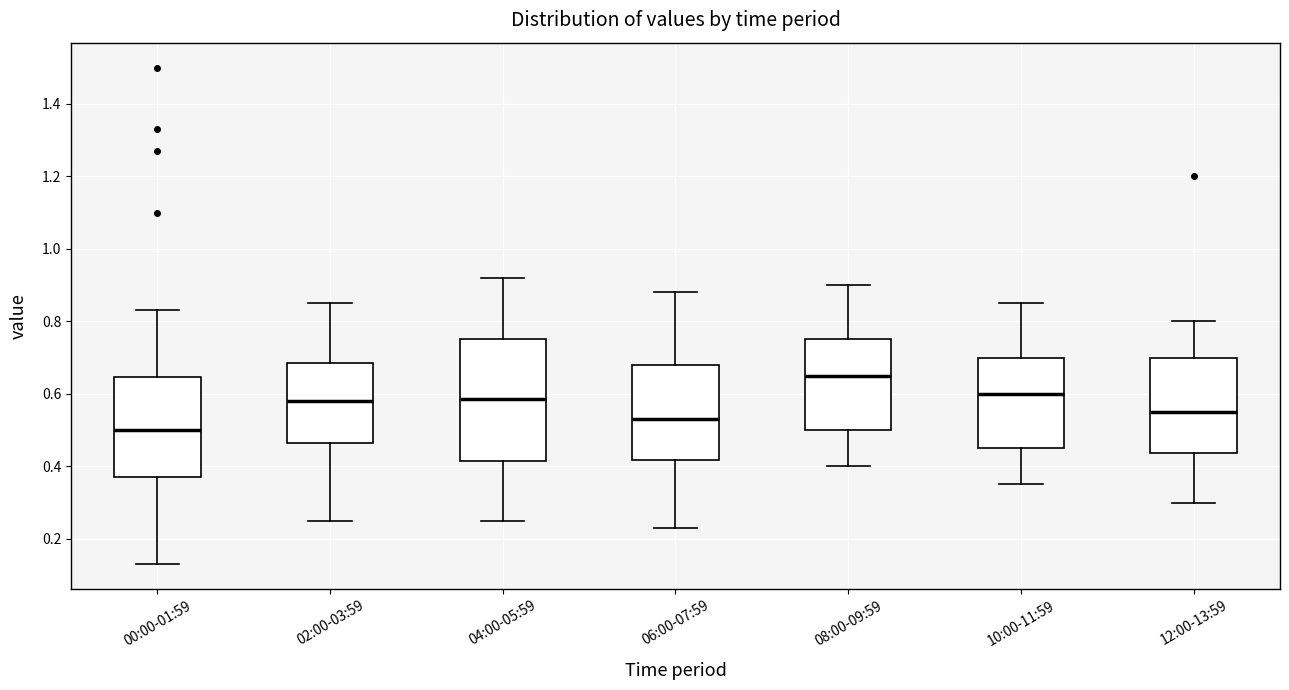

Reading left to right, transcribe this box plot: for each box, give where its median line is, the range the box spans, and where its two whiskers end, as read against the y-axis. The values are not printed on the chart, so give them approximately, as read against the axis.

00:00-01:59: median 0.50, box 0.38 to 0.64, whiskers 0.14 to 0.84
02:00-03:59: median 0.58, box 0.46 to 0.68, whiskers 0.26 to 0.86
04:00-05:59: median 0.58, box 0.42 to 0.76, whiskers 0.26 to 0.92
06:00-07:59: median 0.54, box 0.42 to 0.68, whiskers 0.24 to 0.88
08:00-09:59: median 0.66, box 0.50 to 0.76, whiskers 0.40 to 0.90
10:00-11:59: median 0.60, box 0.46 to 0.70, whiskers 0.36 to 0.86
12:00-13:59: median 0.56, box 0.44 to 0.70, whiskers 0.30 to 0.80